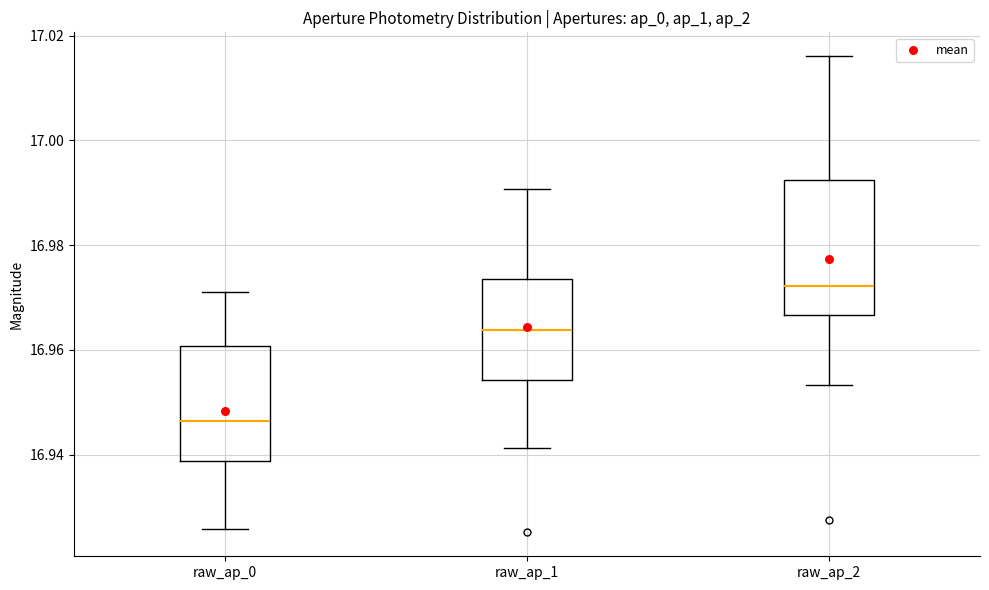

Where does the upper whisker of the box for raw_ap_0 end on the y-axis? The values are not printed on the chart, so give them approximately, as read against the axis.

16.972